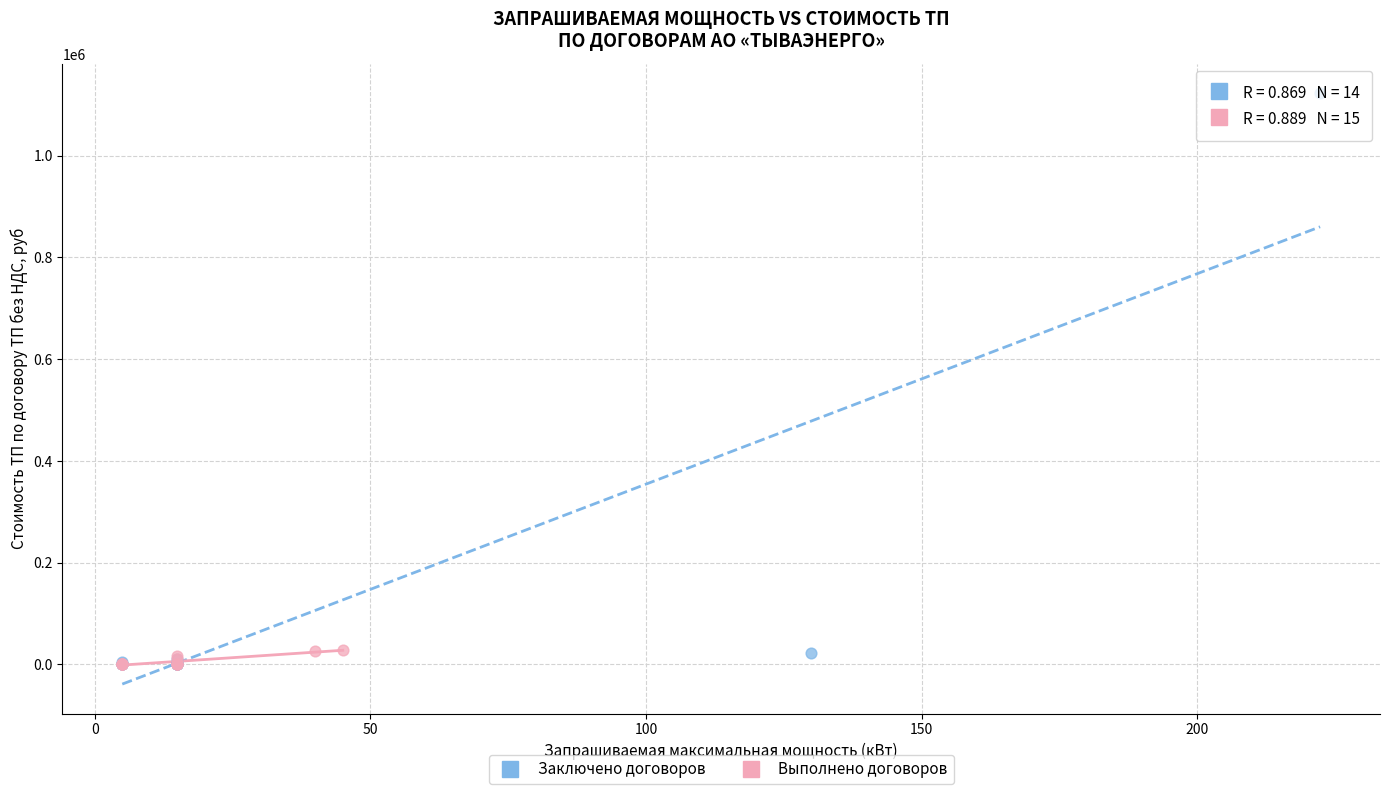

Which series reaches the maximum Y coordinate?

Заключено договоров